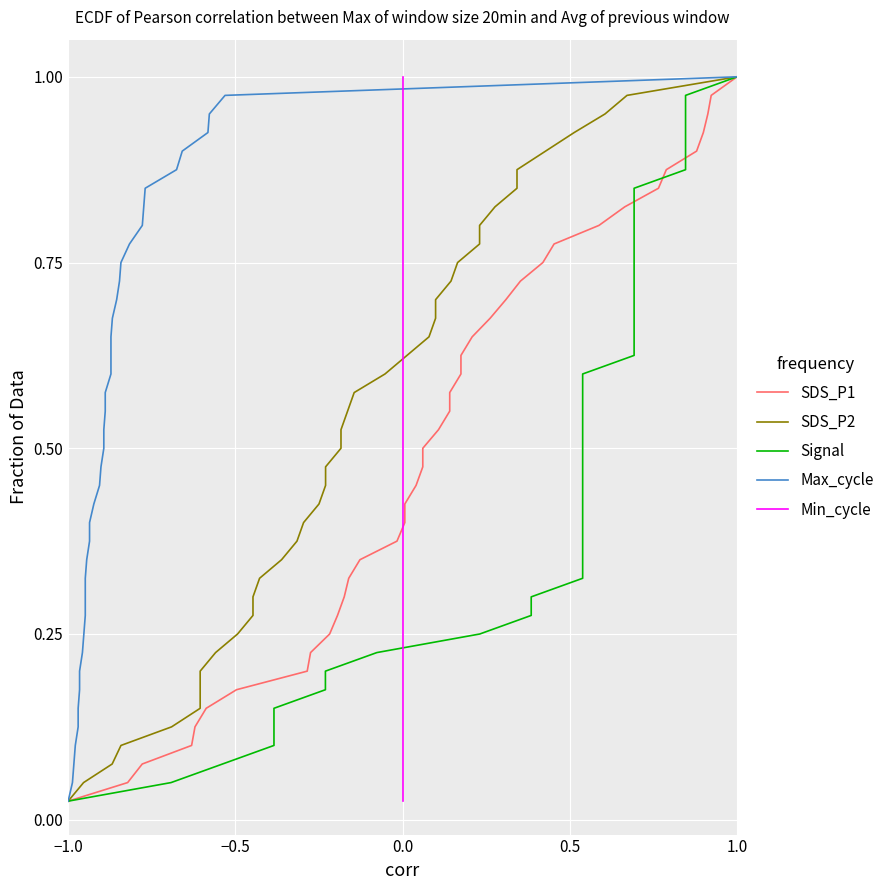

Which category has the highest value in the Min_cycle series?

39